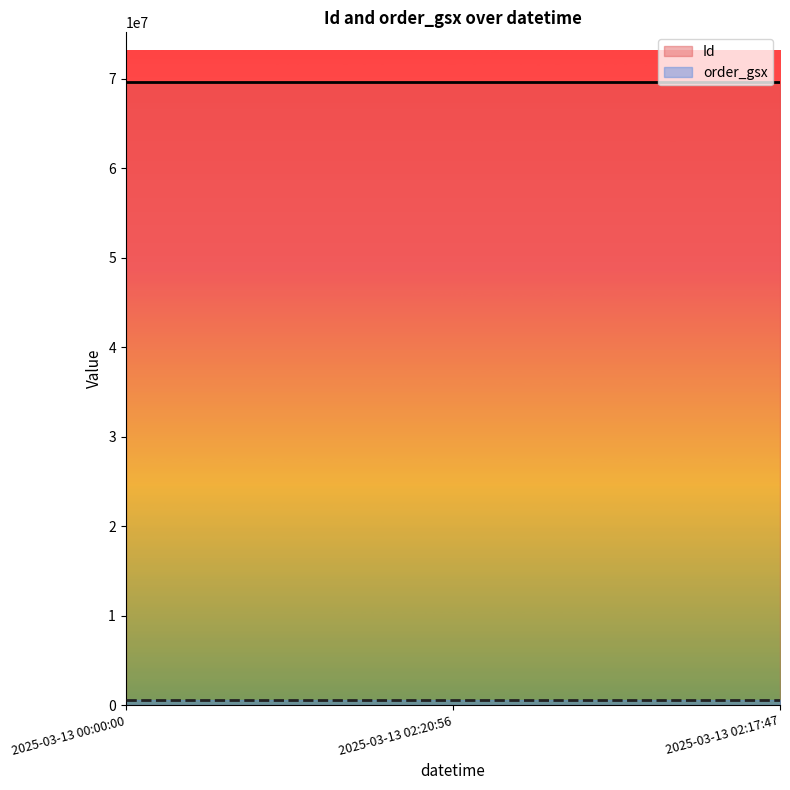

What is the difference between the highest and lowest values at 2025-03-13 02:20:56?

69036870